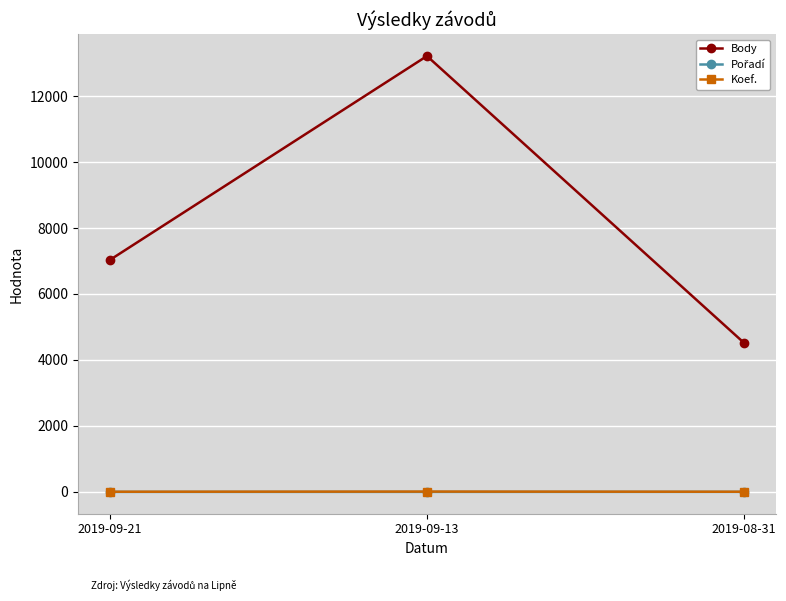

What is the greatest value displayed?

13212